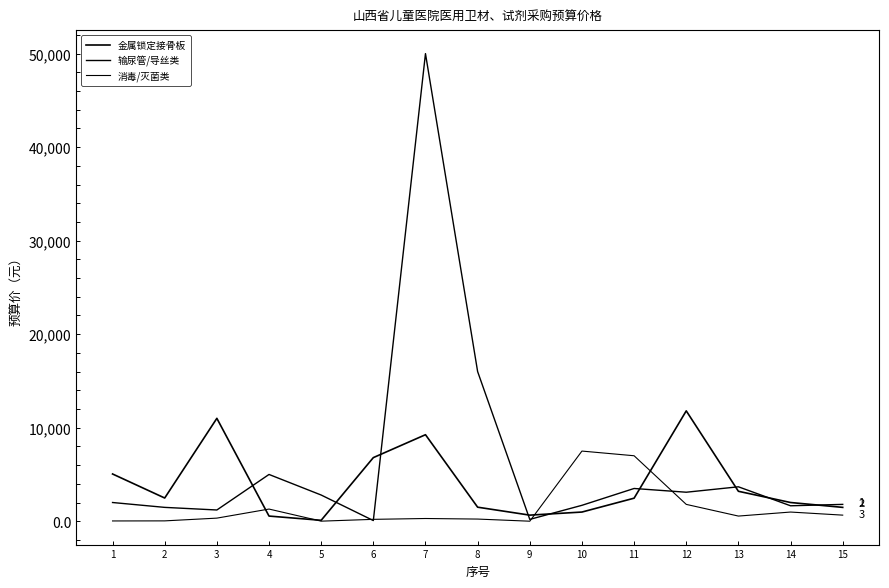

Which category has the highest value across all series?

7